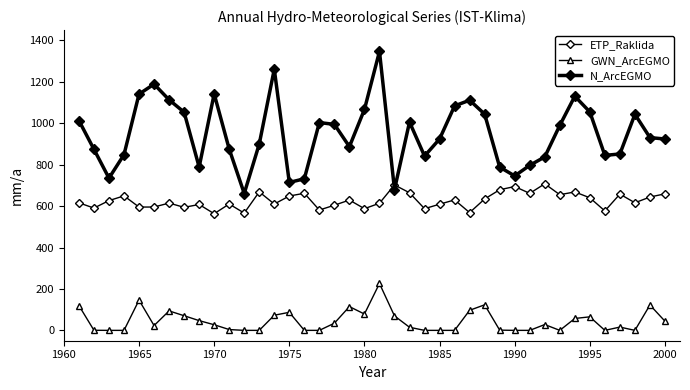

True or false: GWN_ArcEGMO and ETP_Raklida cross at least once.

False